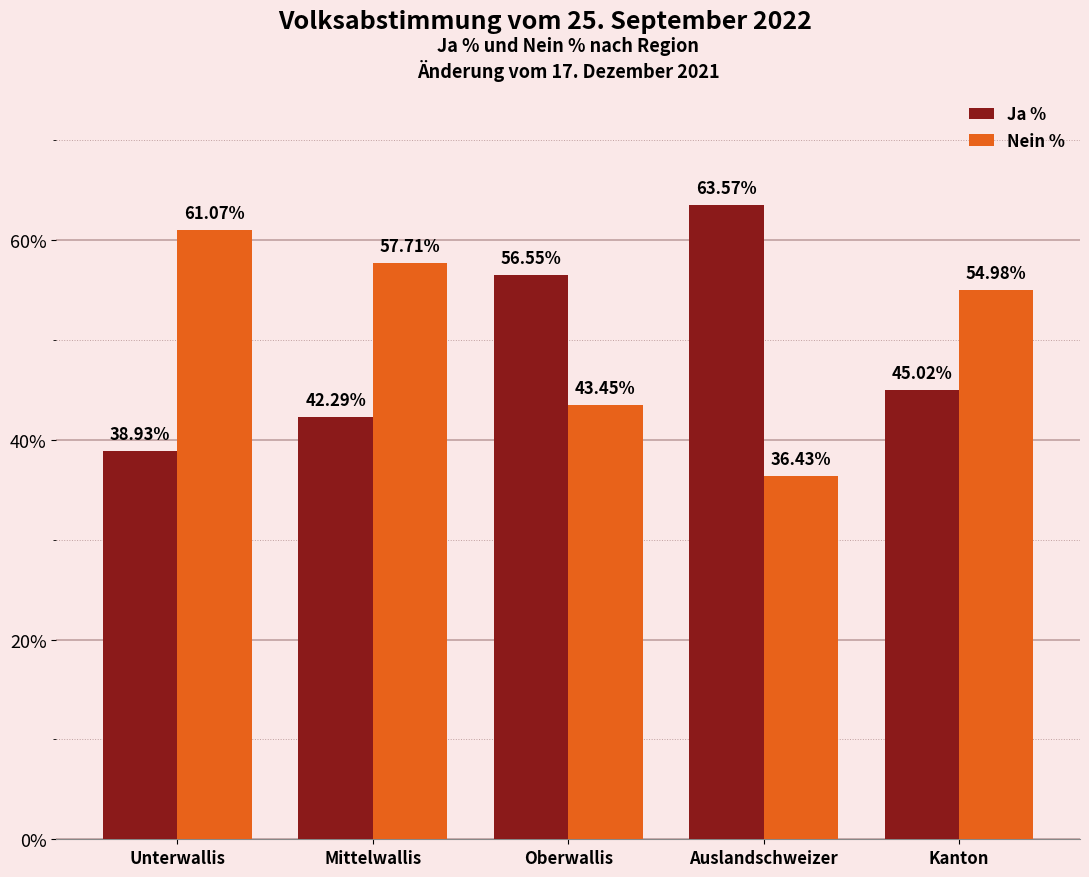

What is the approximate value of Nein % at Kanton?

55.0